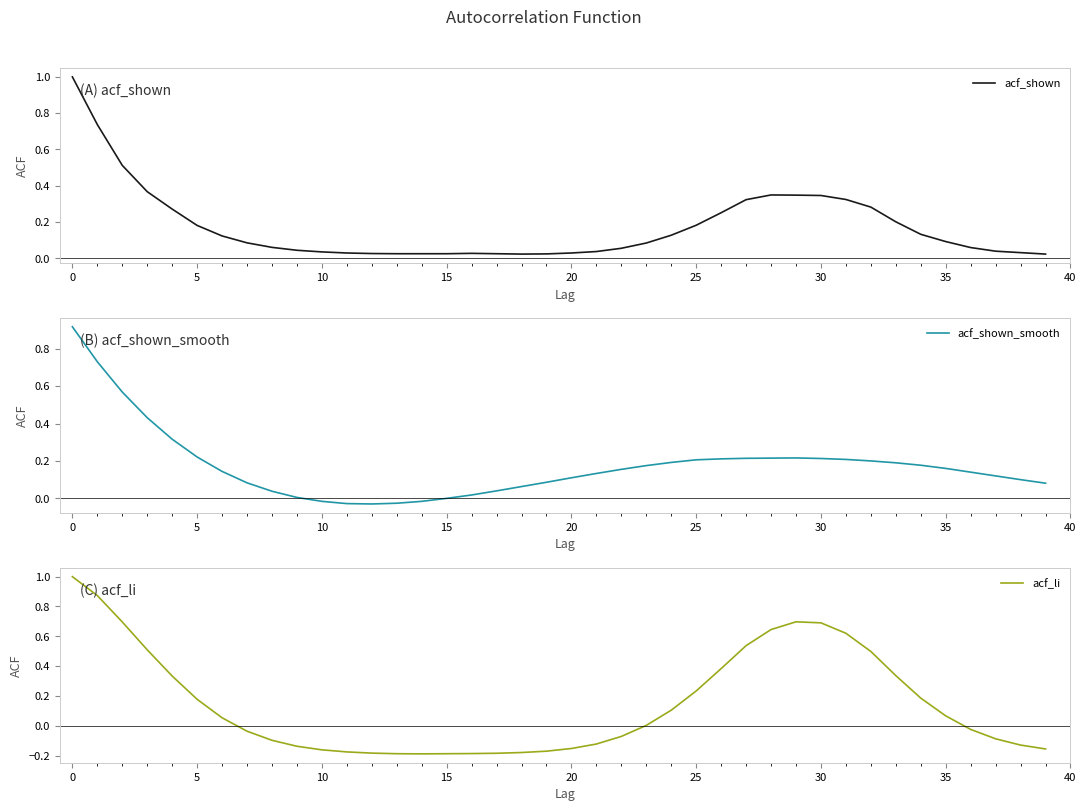

What is the difference between the second highest and minimum values in the acf_shown_smooth series?

0.8